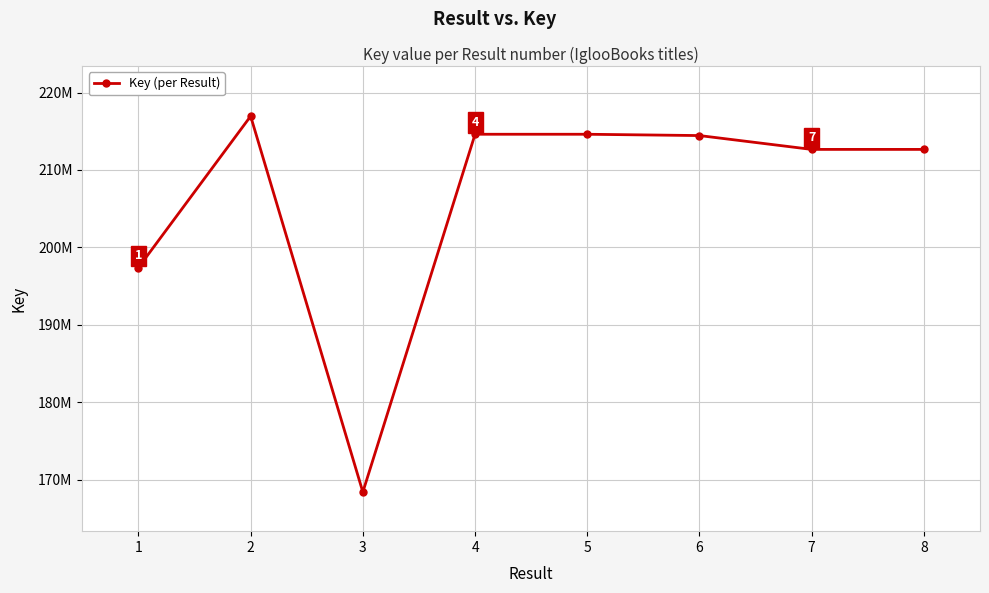

Rank the categories by value from highest to lowest.

2, 4, 5, 6, 8, 7, 1, 3